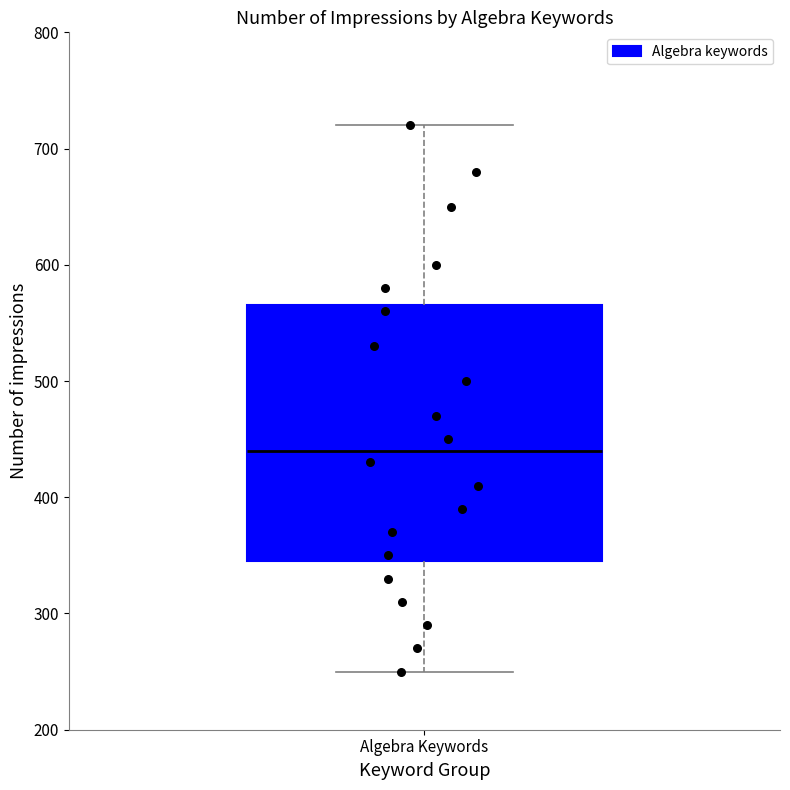

Where is the upper edge of the box for Algebra Keywords on the y-axis? The values are not printed on the chart, so give them approximately, as read against the axis.

570